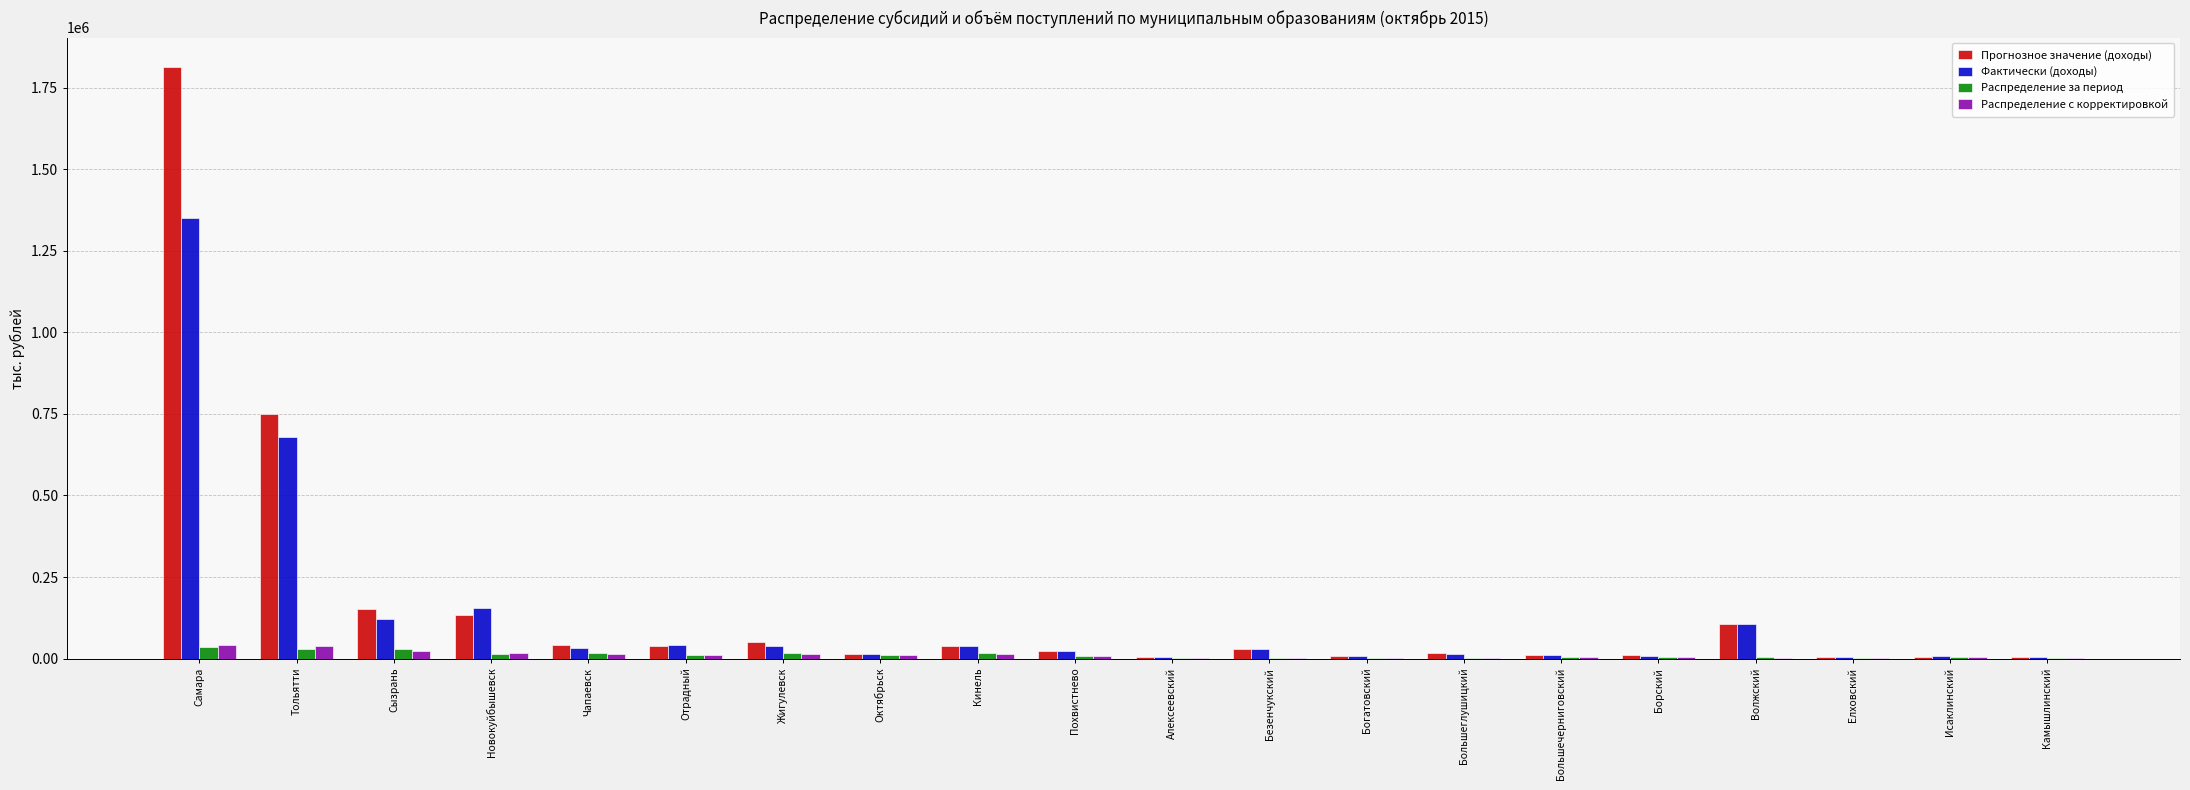

What are all the series names shown in the legend?

Прогнозное значение (доходы), Фактически (доходы), Распределение за период, Распределение с корректировкой